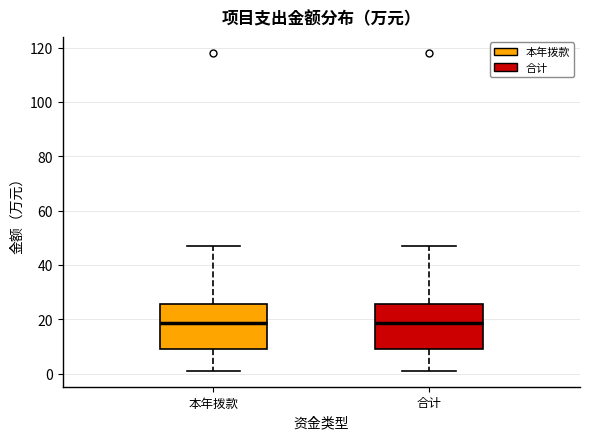

Reading left to right, read every box against the y-axis: the position of its median line, the range the box covers, and the ends of its whiskers. The values are not printed on the chart, so give them approximately, as read against the axis.

本年拨款: median 18, box 10 to 26, whiskers 2 to 46
合计: median 18, box 10 to 26, whiskers 2 to 46